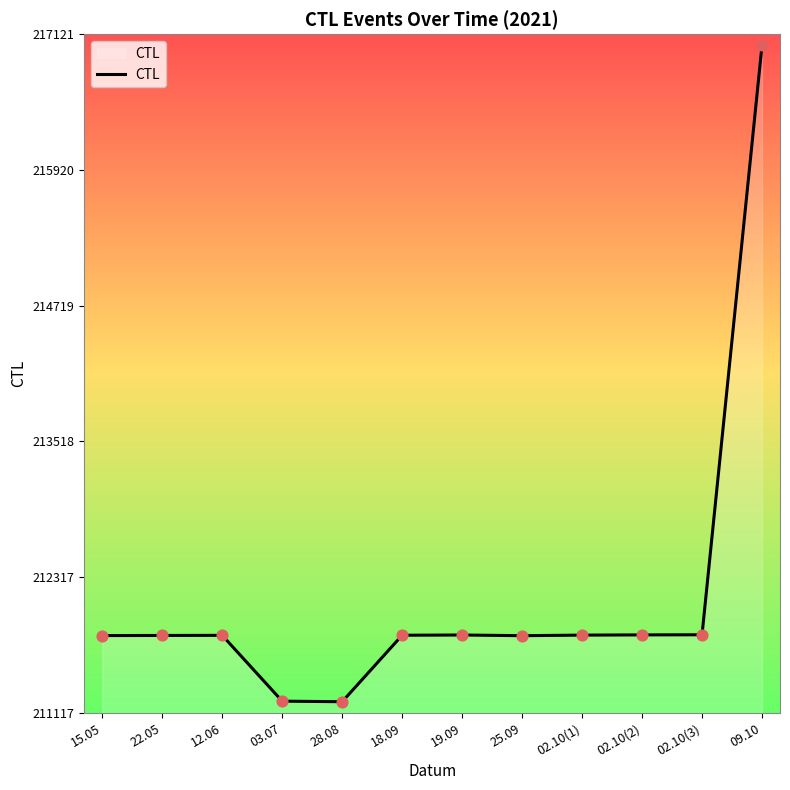

What is the ratio of the value at 12.06 to the value at 03.07?

1.0